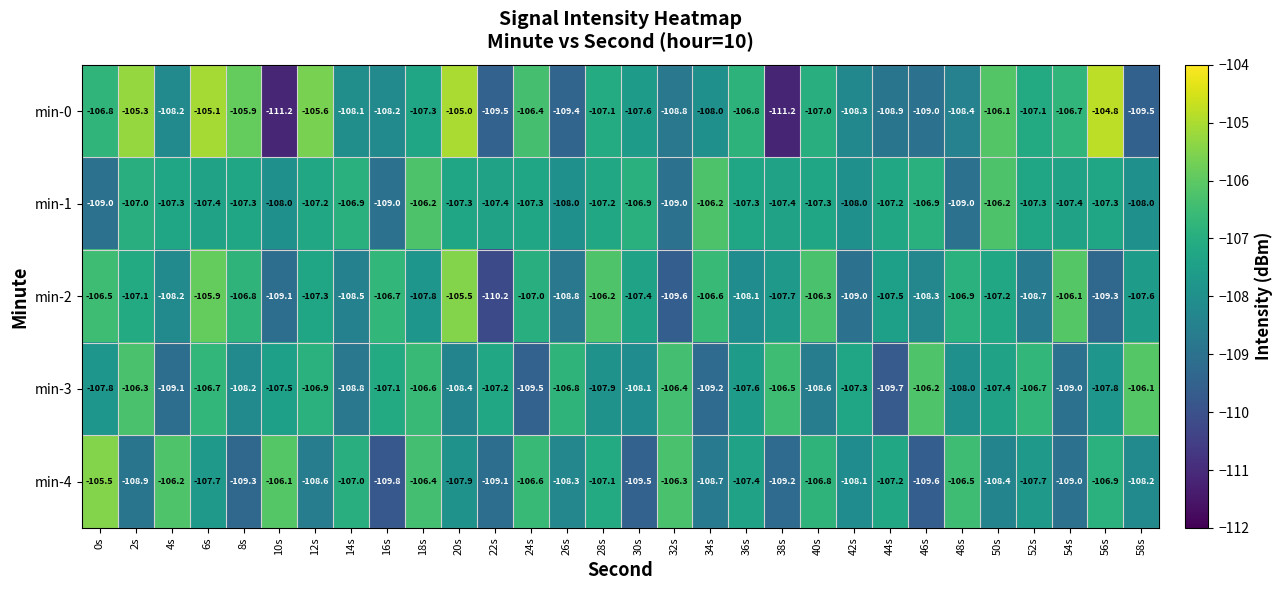

What is the sum of all min-4 values?

-3234.0